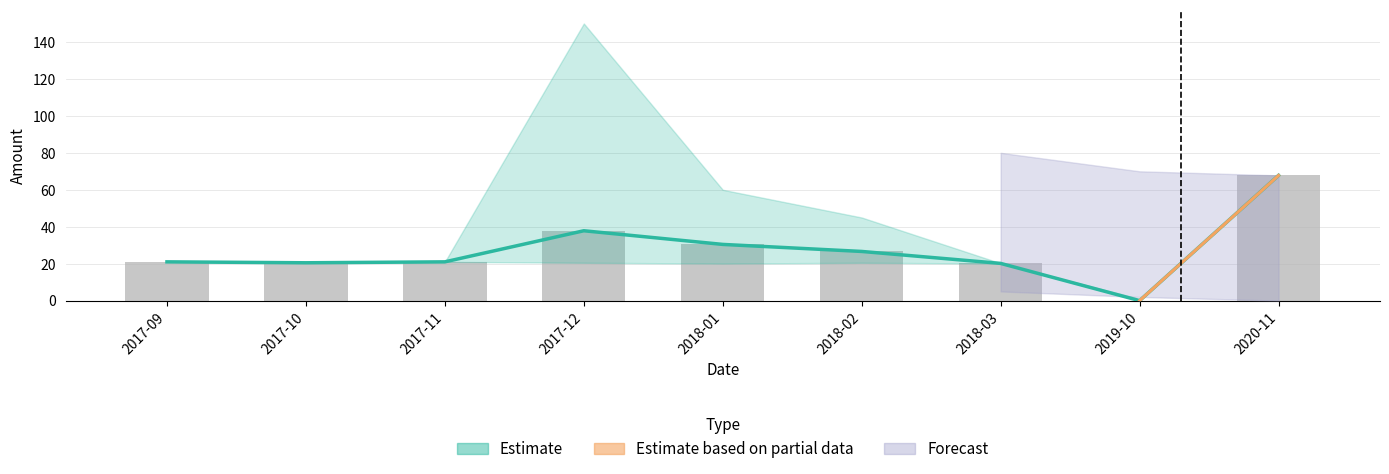

How many bars are there in total?

9